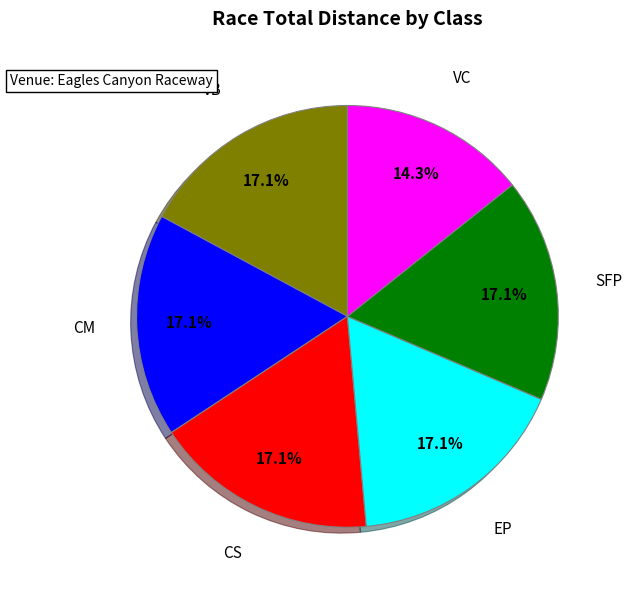

Is there a majority slice in this chart?

No